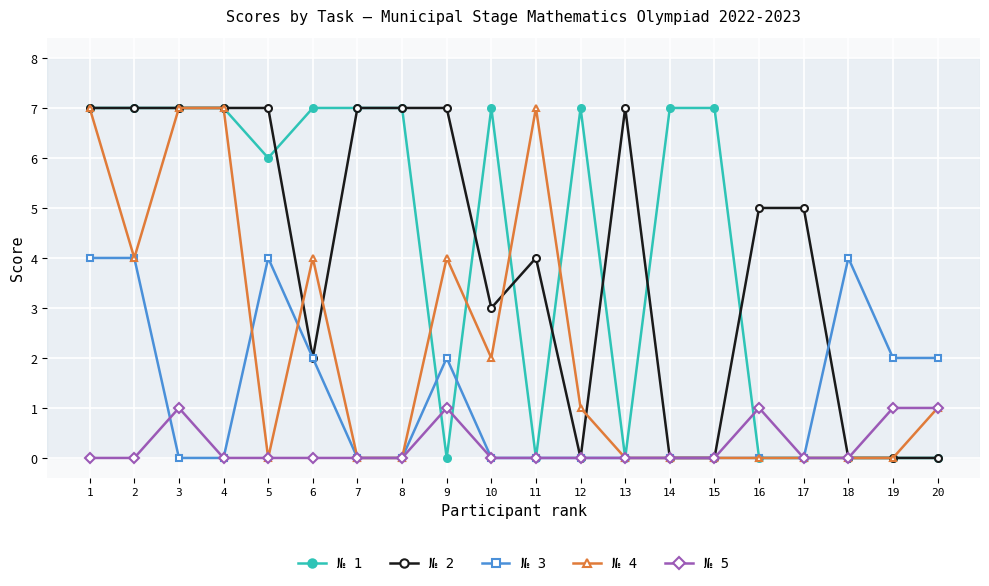

How many data points does each series have?

20